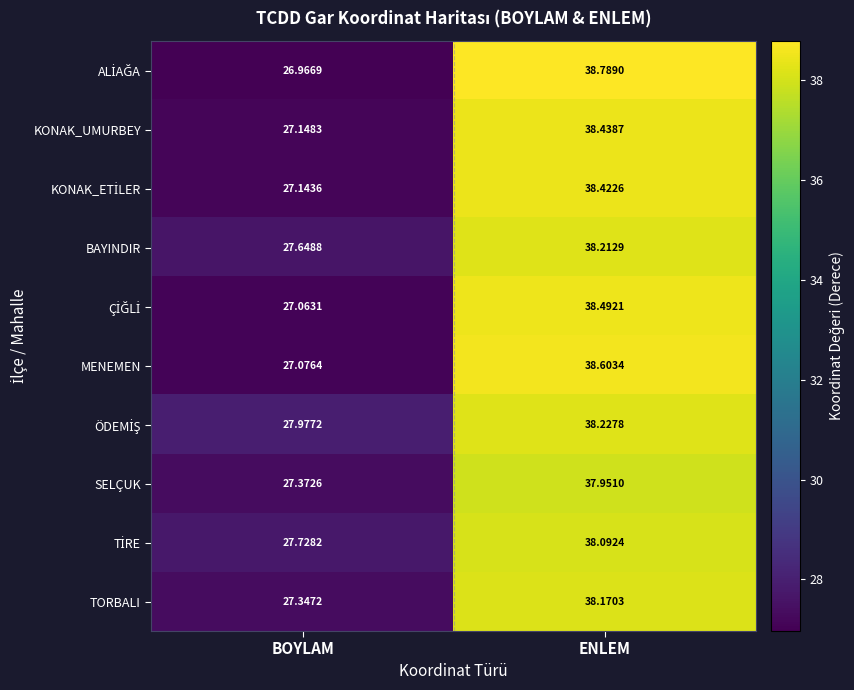

Is the value of TORBALI at BOYLAM greater than the value of SELÇUK at ENLEM?

No